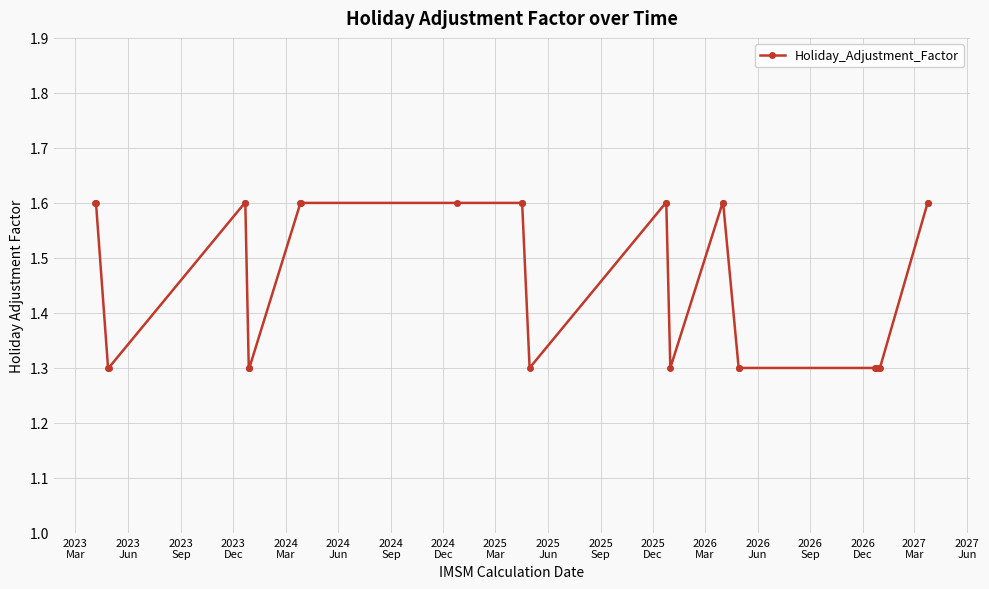

What is the value of the 17th point from the left?

1.3